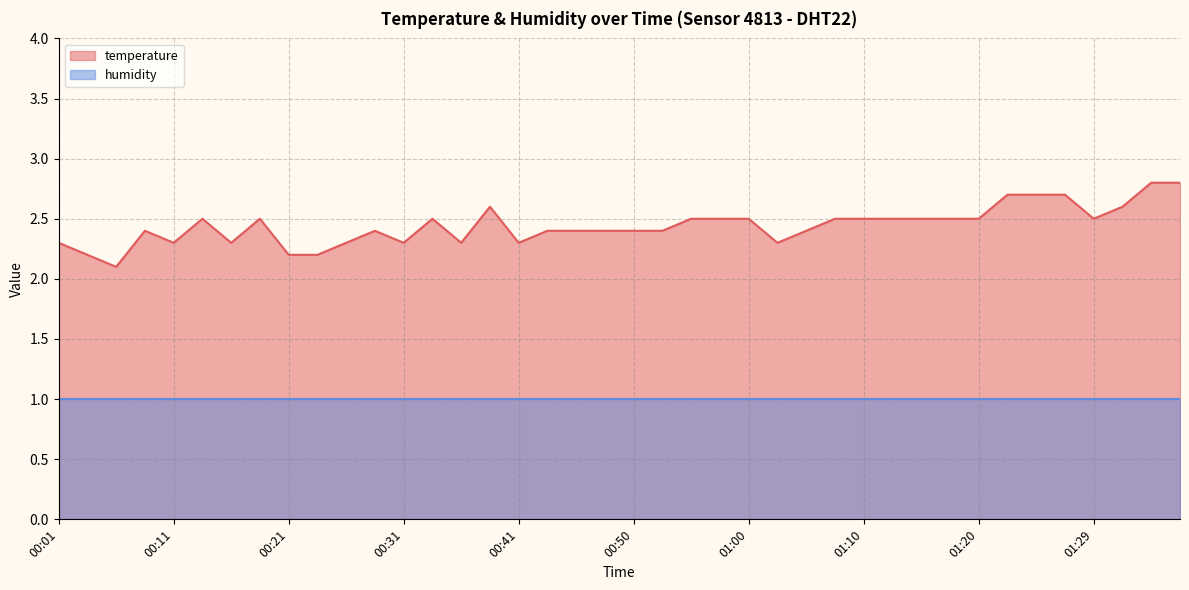

What is the maximum value shown in the chart?

2.8